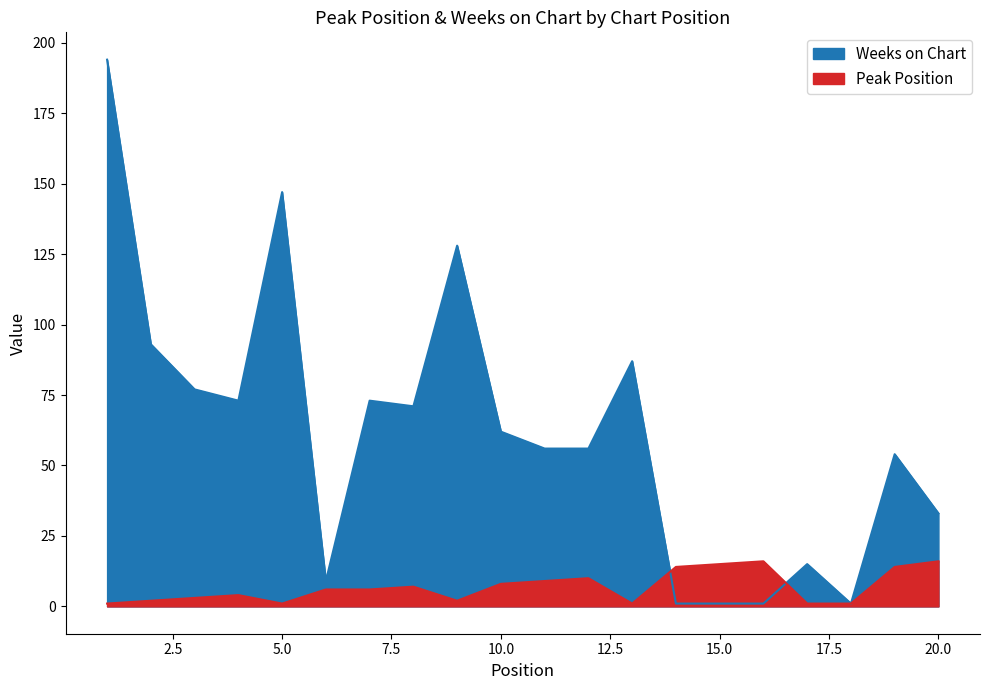

What are all the series names shown in the legend?

Peak Position, Weeks on Chart